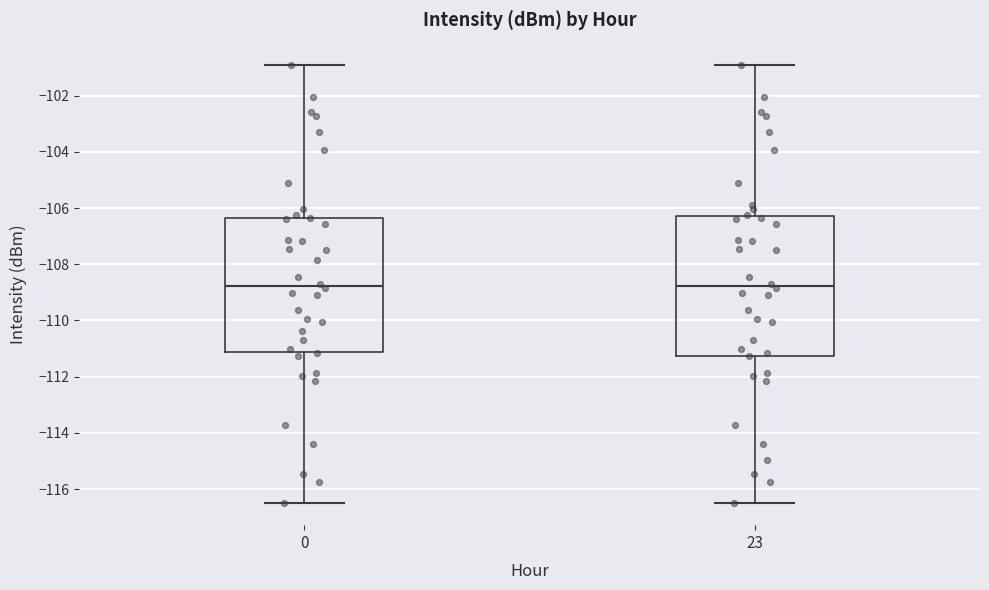

Reading left to right, read every box against the y-axis: the position of its median line, the range the box covers, and the ends of its whiskers. The values are not printed on the chart, so give them approximately, as read against the axis.

0: median -108.8, box -111.2 to -106.4, whiskers -116.6 to -100.8
23: median -108.8, box -111.2 to -106.2, whiskers -116.6 to -100.8